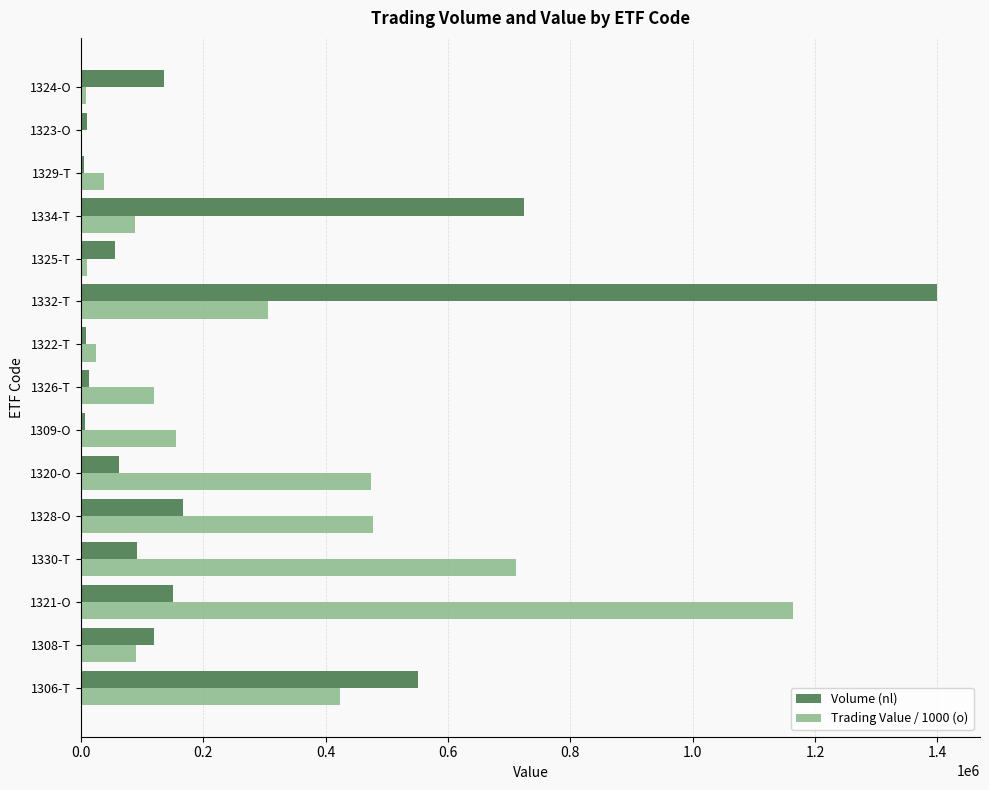

At which category is the sum across all series the highest?

1332-T